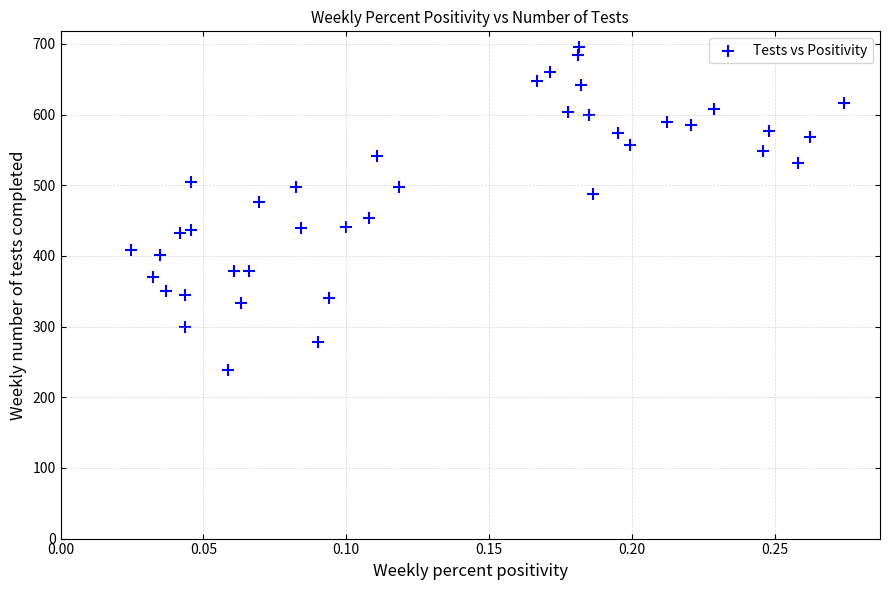

What is the range of Y values (max minus min)?

456